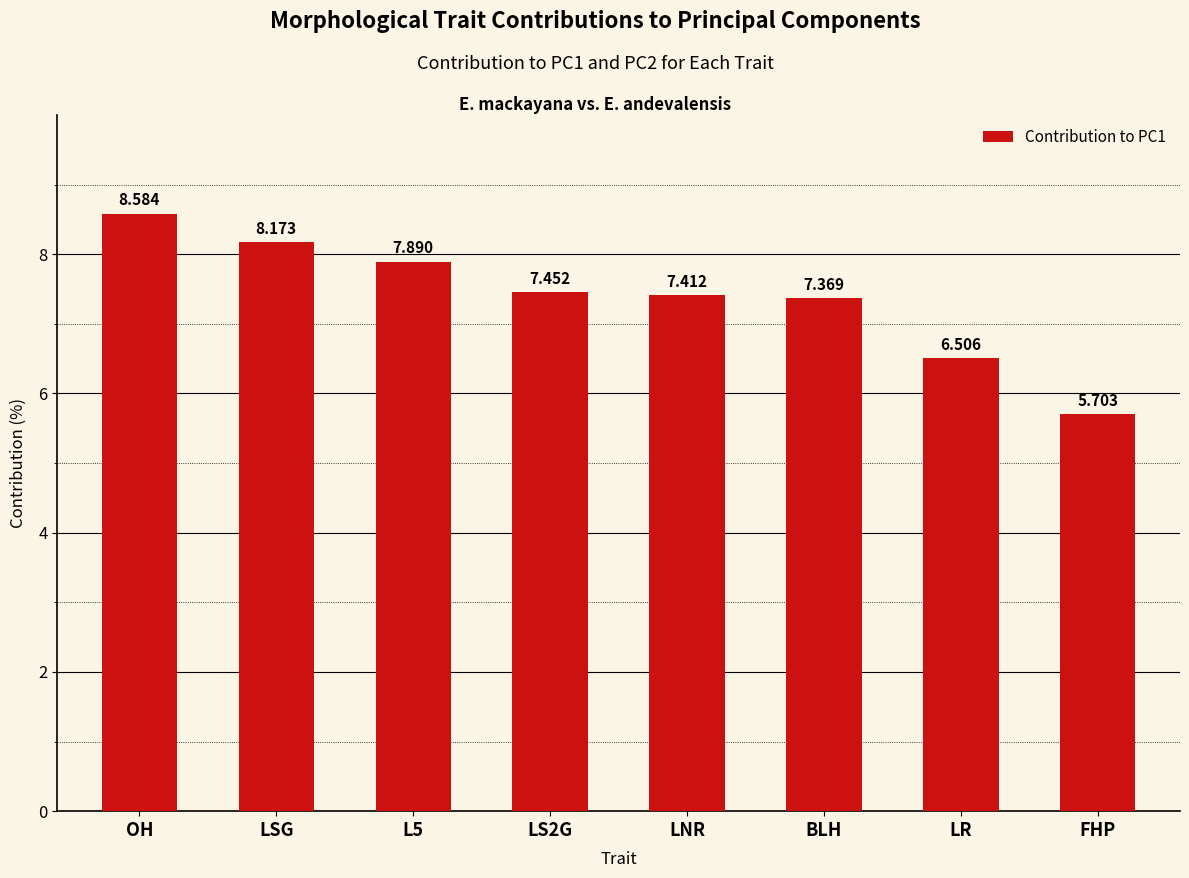

What is the difference between the maximum and second lowest values?

2.1